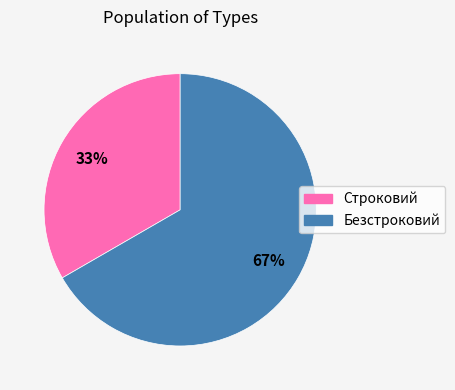

Count the number of slices in the pie.

2